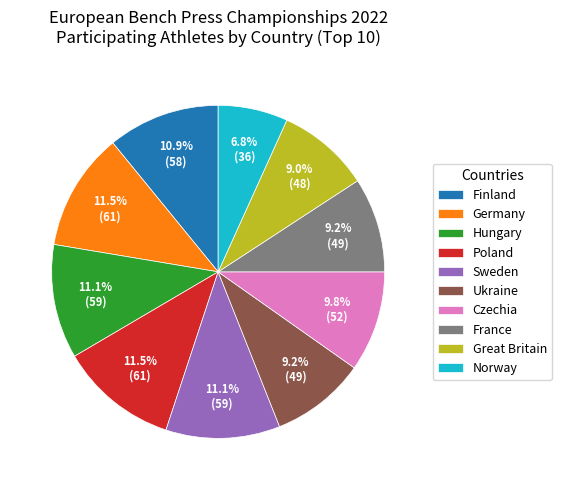

Does Sweden account for over 50% of the chart?

No